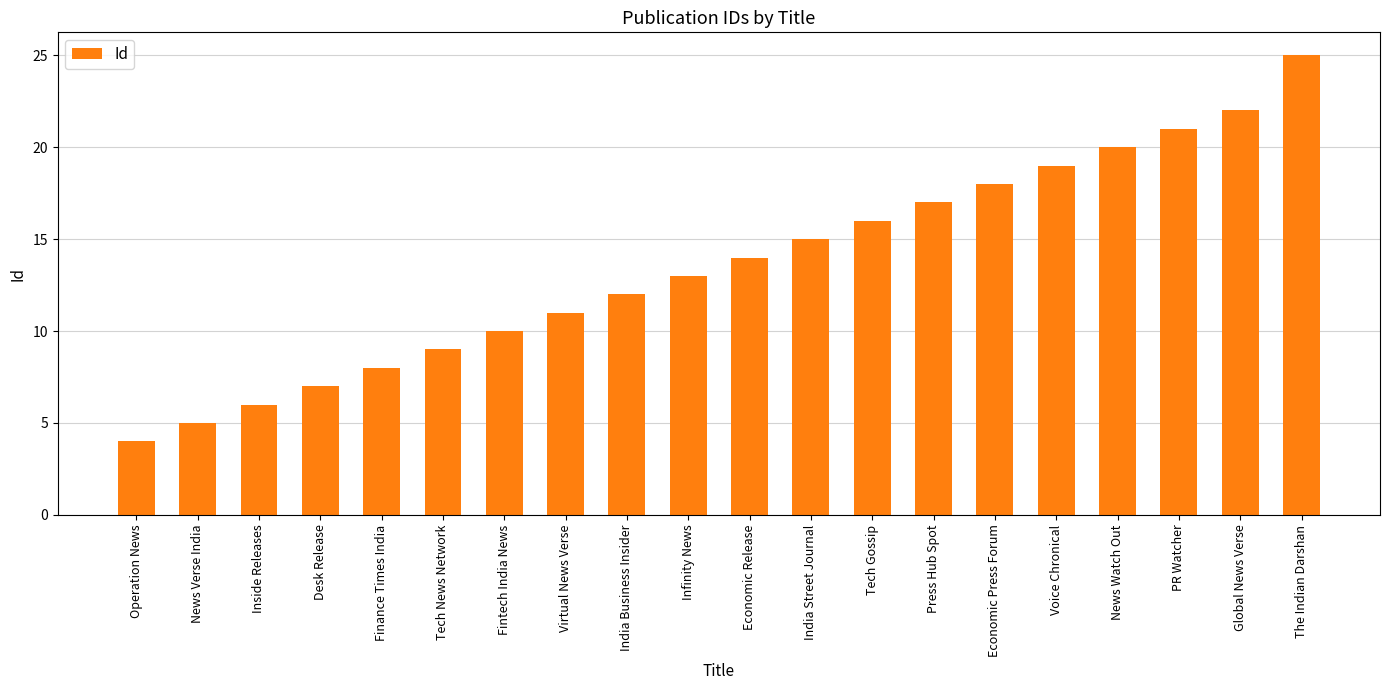

What is the smallest value displayed?

4